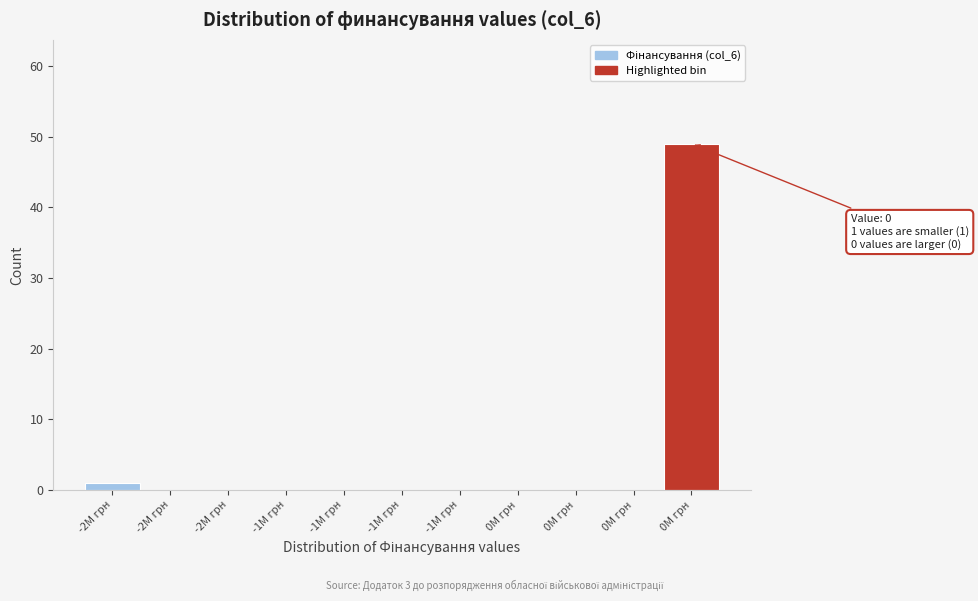

Count the number of data series in this chart.

1